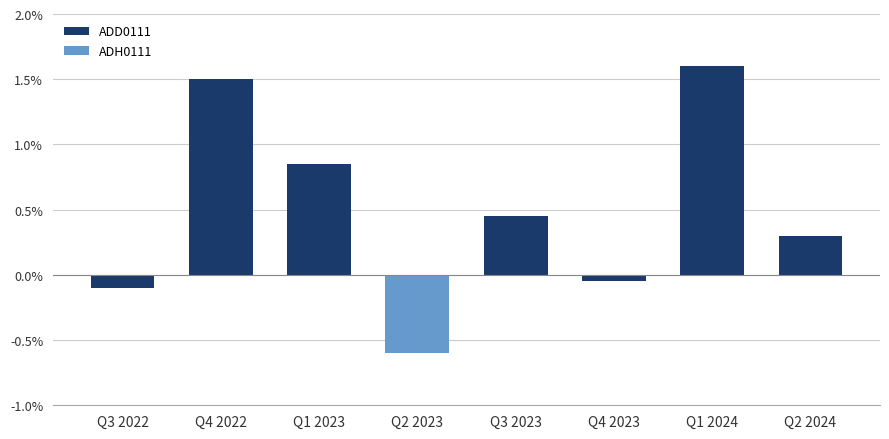

At which label does ADD0111 first exceed 0?

Q4 2022